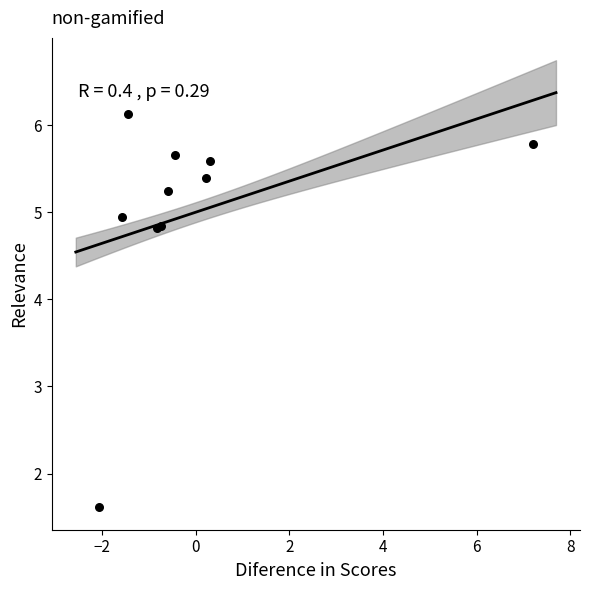

What Y value in the scatter plot is closest to 3?

1.6